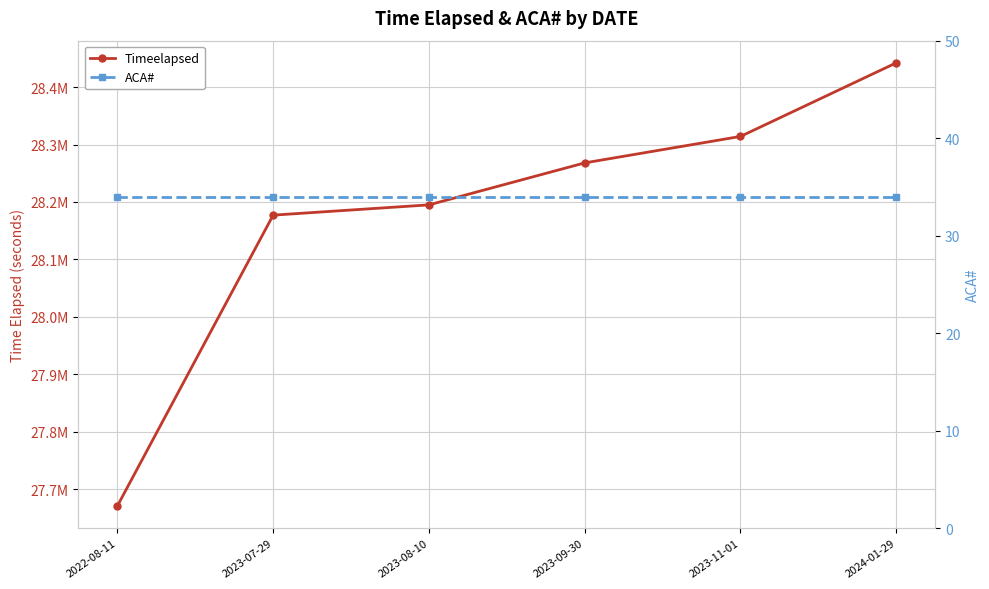

What are all the series names shown in the legend?

Timeelapsed, ACA#